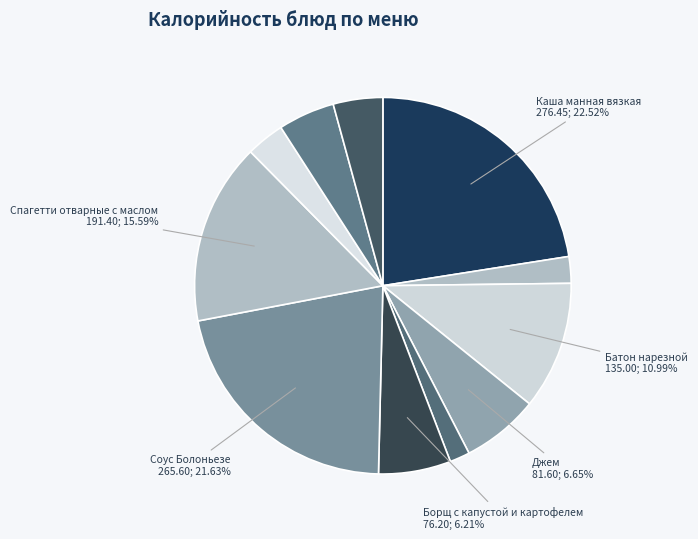

How many segments does this pie chart have?

11